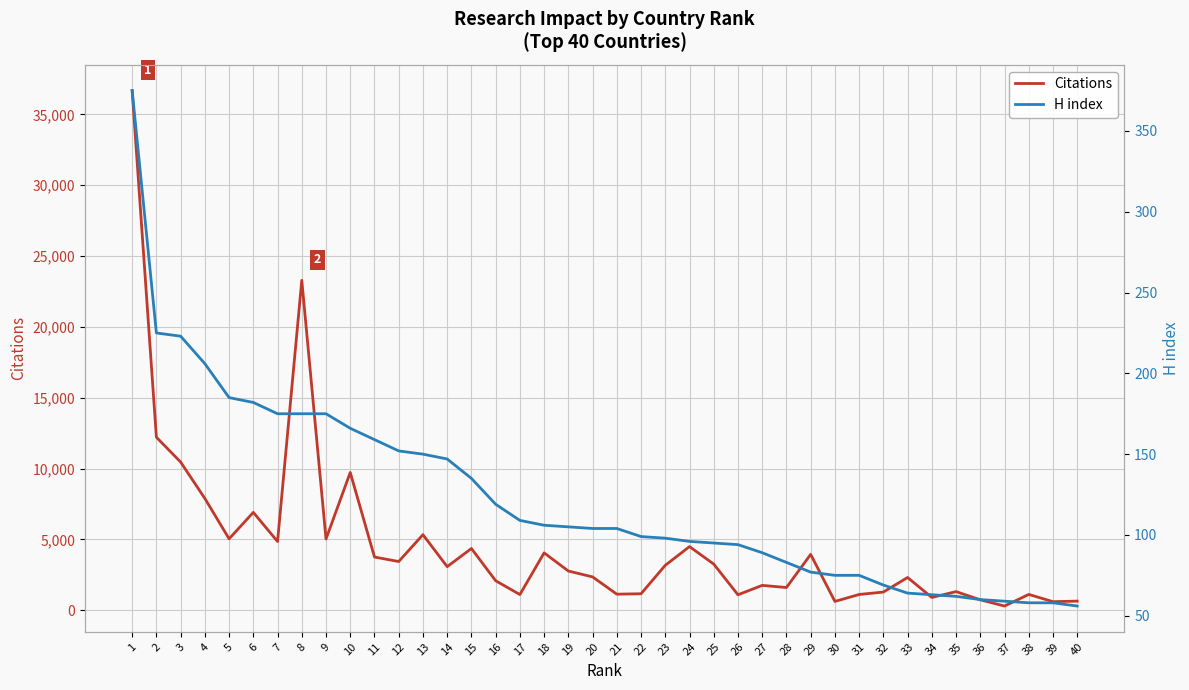

At which category is the sum across all series the highest?

1